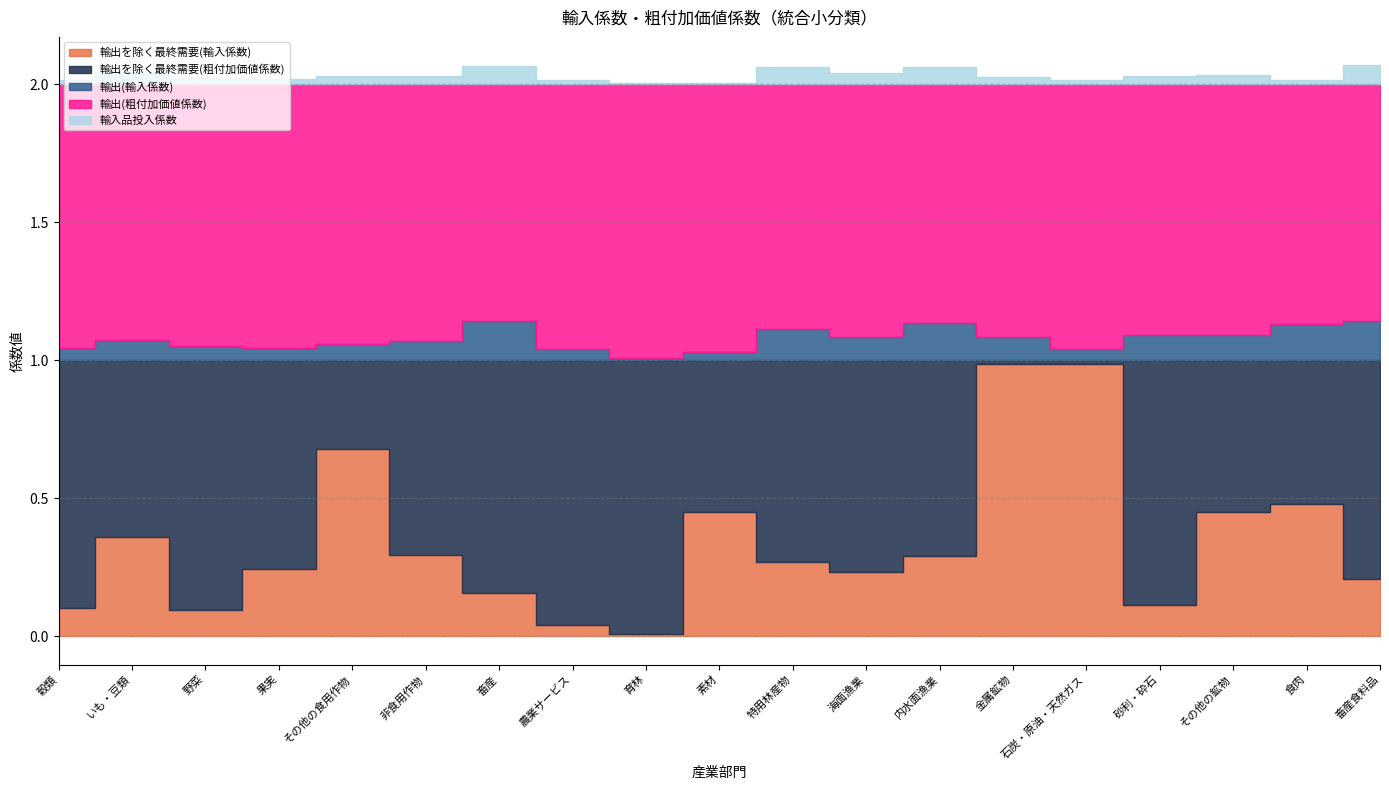

What position from the right is 非食用作物?

14